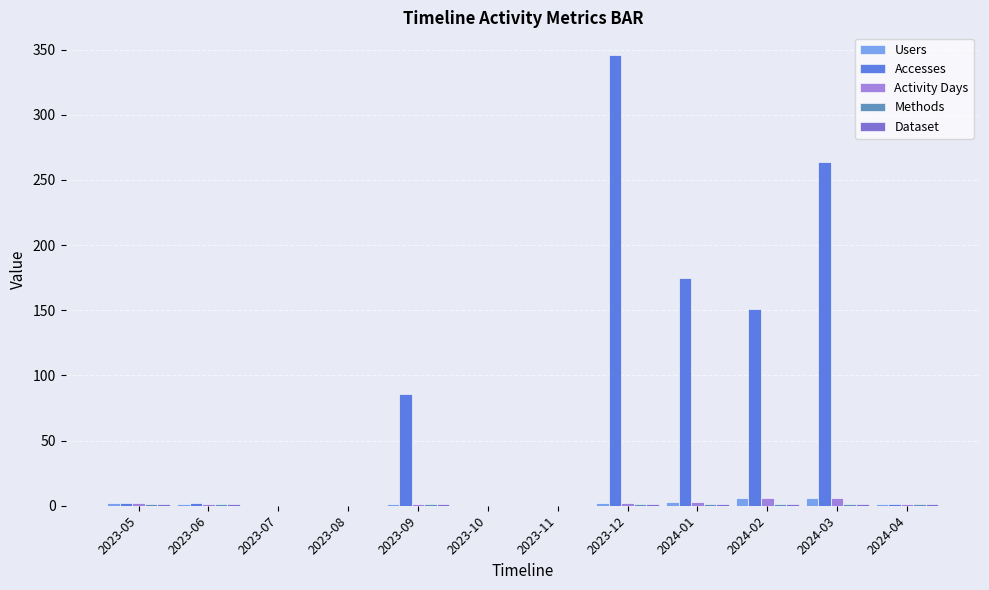

Count the number of data series in this chart.

5